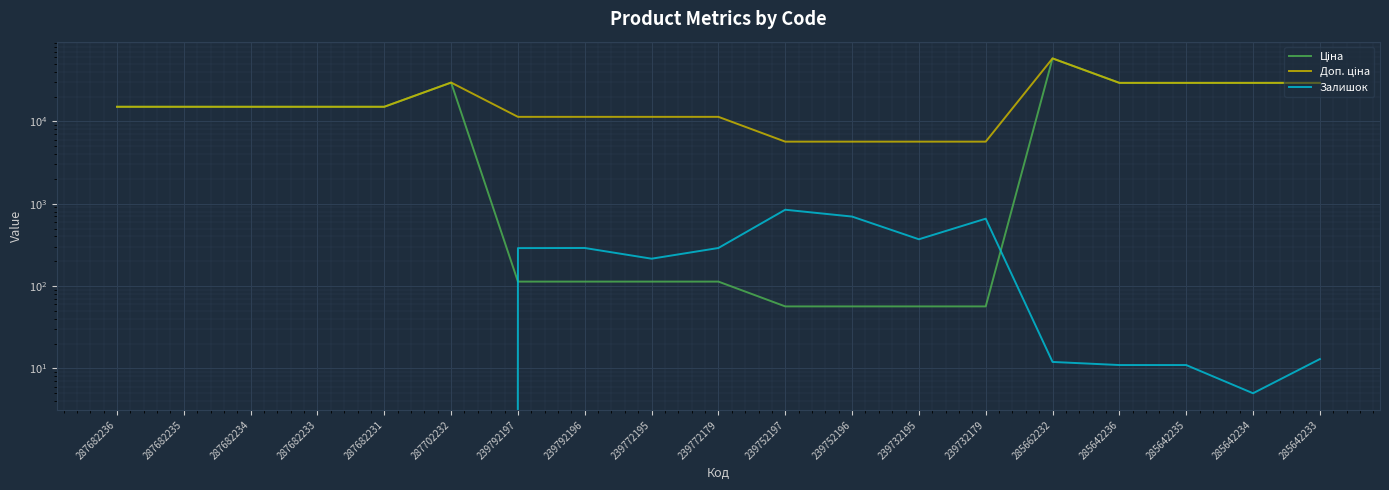

Is the value of Доп. ціна at 239752196 greater than the value of Ціна at 239732195?

Yes